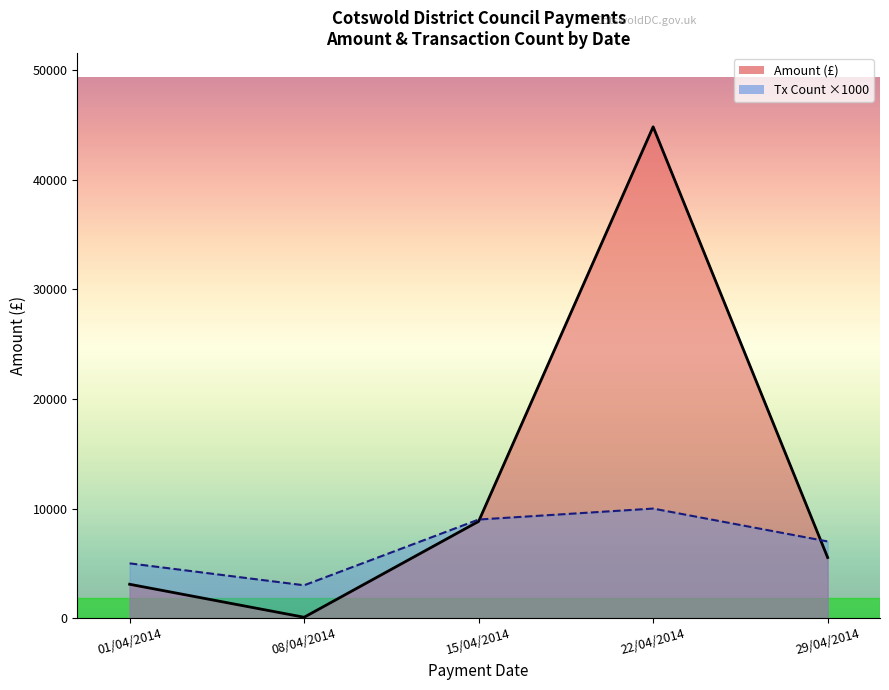

Rank the series by their maximum value, from lowest to highest.

Tx Count ×1000, Amount (£)